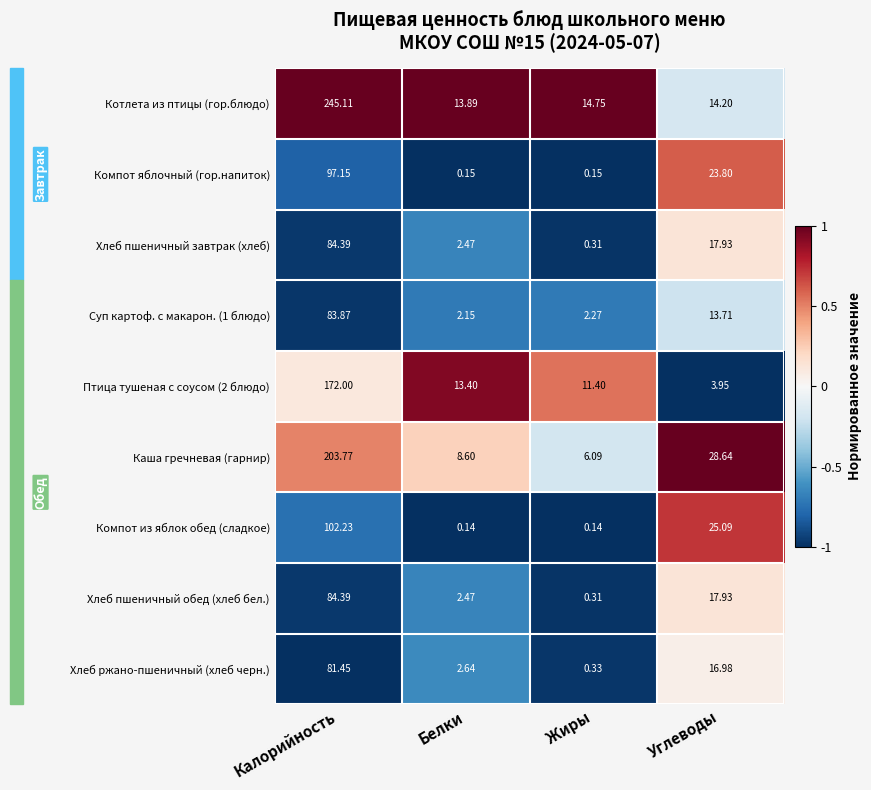

Which series changed the most between Калорийность and Углеводы?

Котлета из птицы (гор.блюдо)